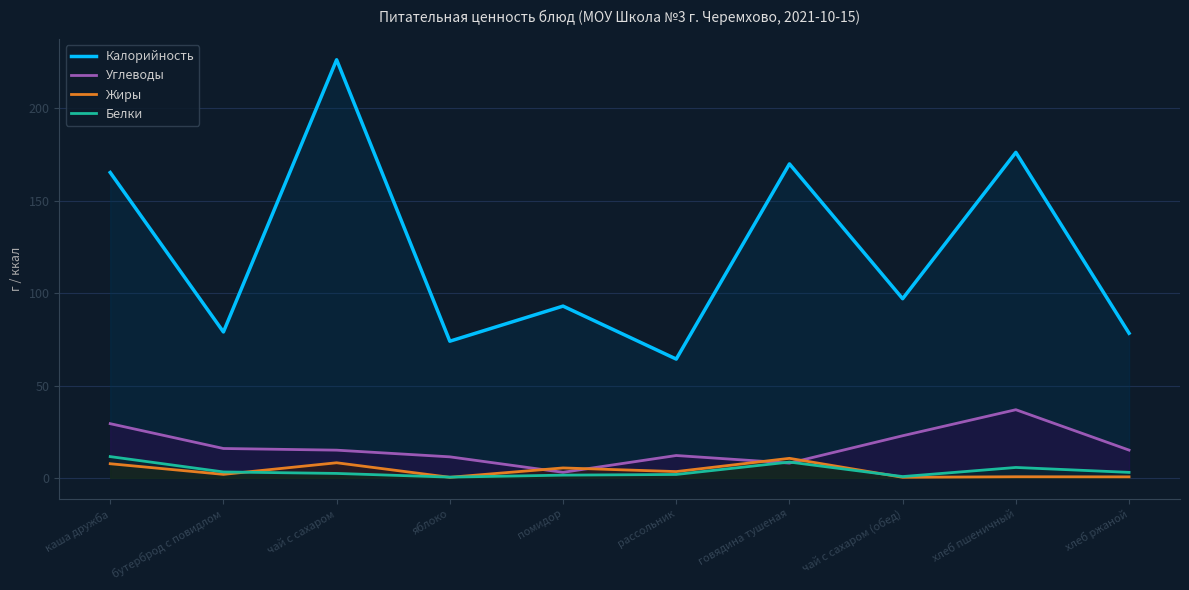

True or false: Калорийность and Жиры cross at least once.

False